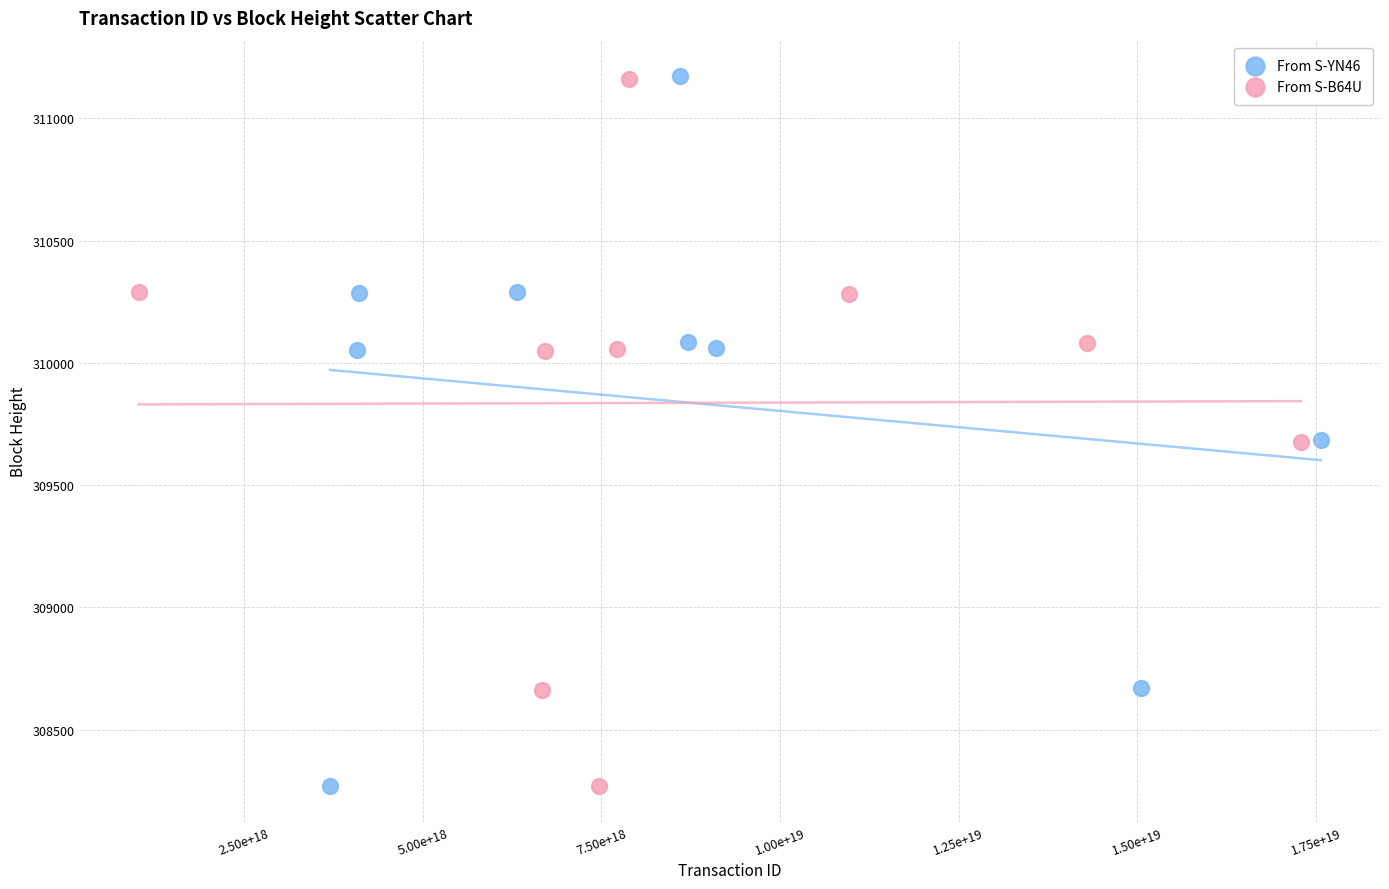

Which series has the widest spread of Y values?

From S-YN46